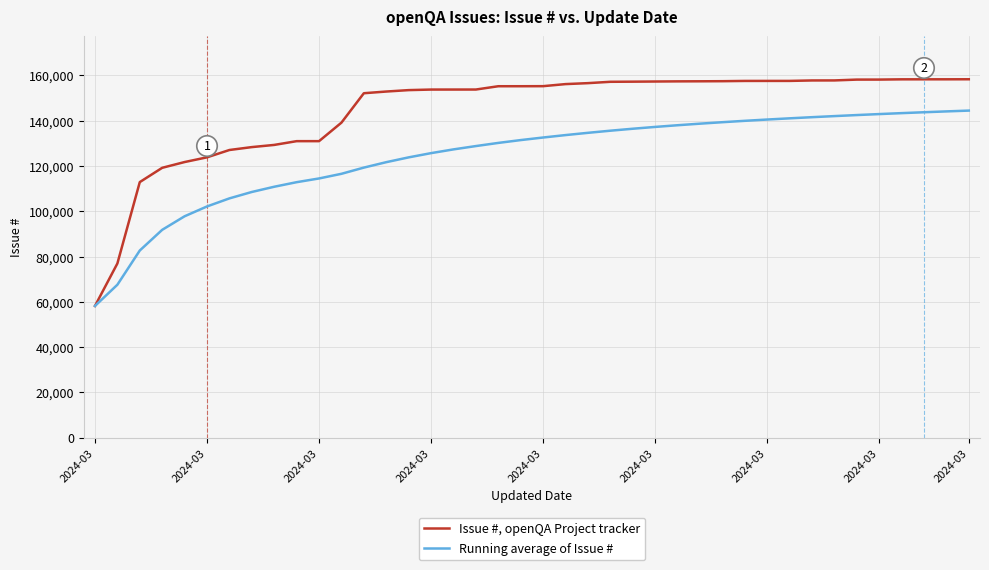

Which series has the largest total across all categories?

Issue #, openQA Project tracker